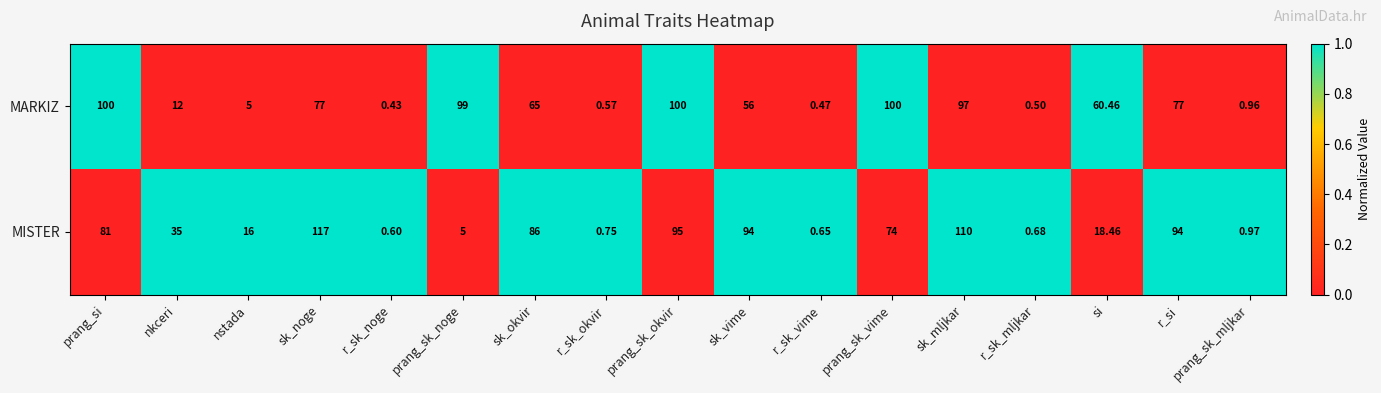

At which label does MARKIZ first exceed 60?

prang_si